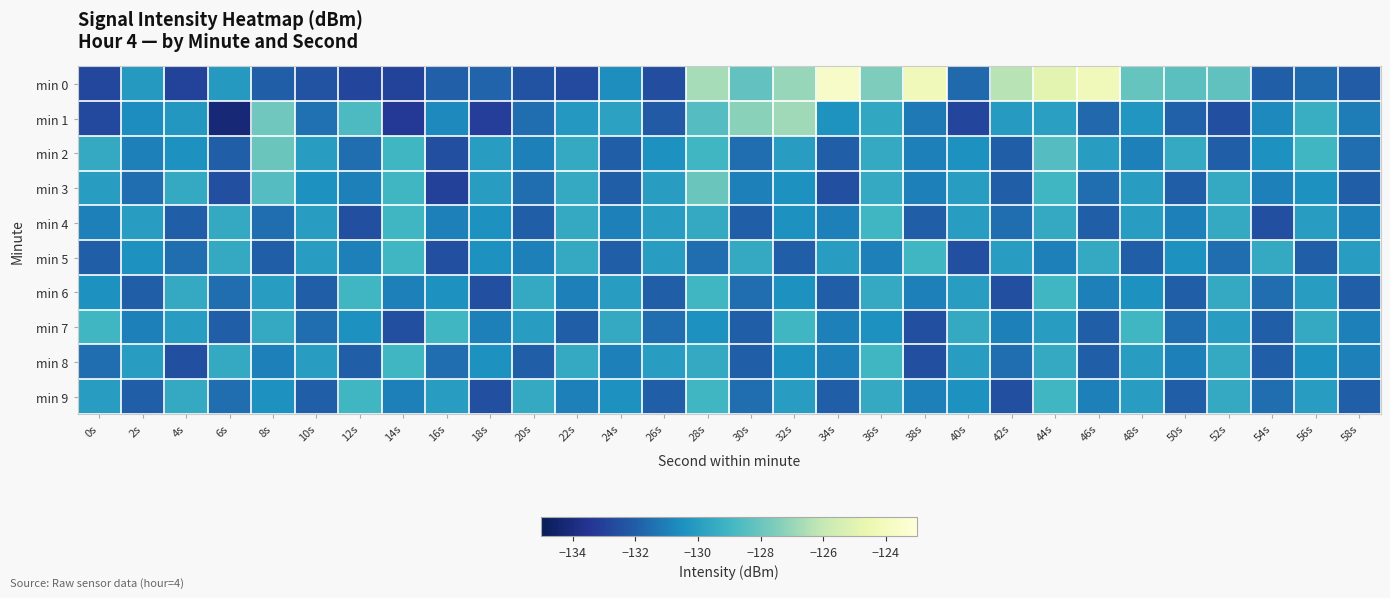

Which category has the lowest value across all series?

6s